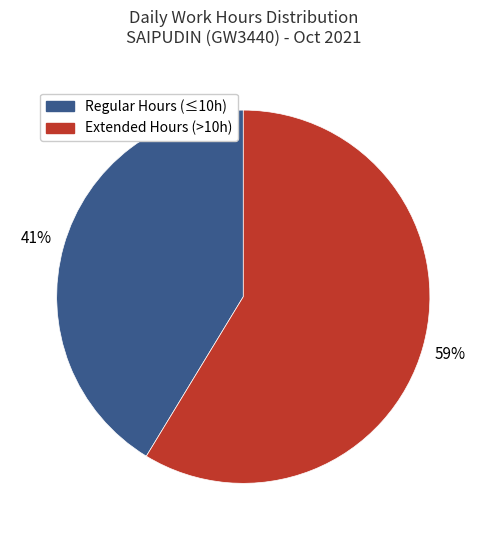

Combined, do Regular Hours (≤10h) and Extended Hours (>10h) account for over 50%?

Yes